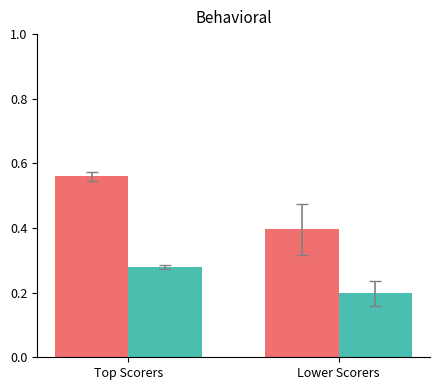

At which category is the sum across all series the highest?

Top Scorers